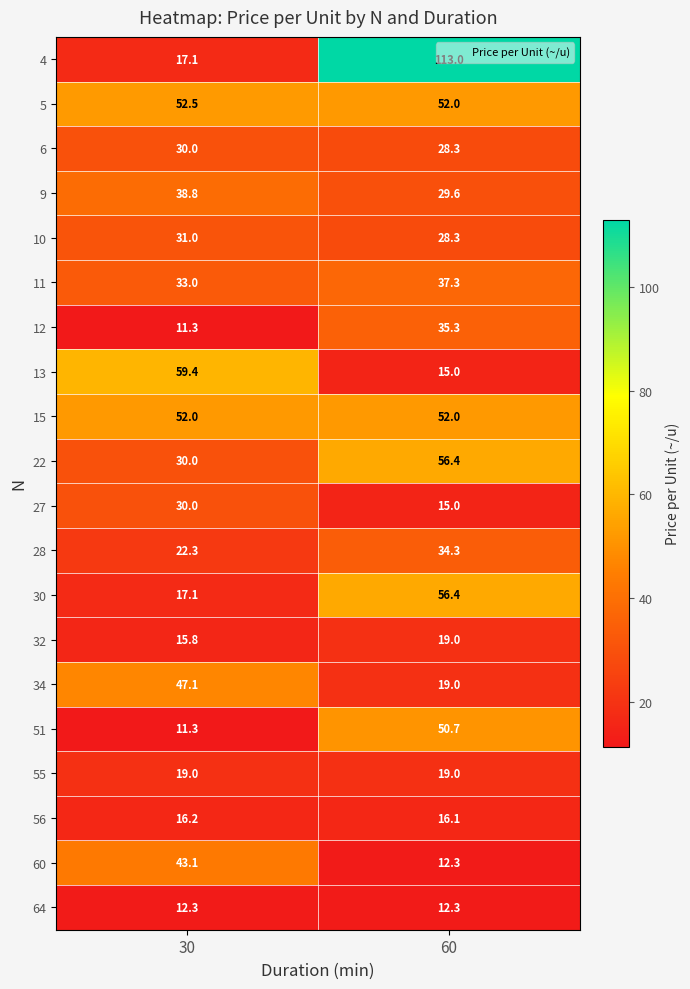

Which series has the largest total across all categories?

4